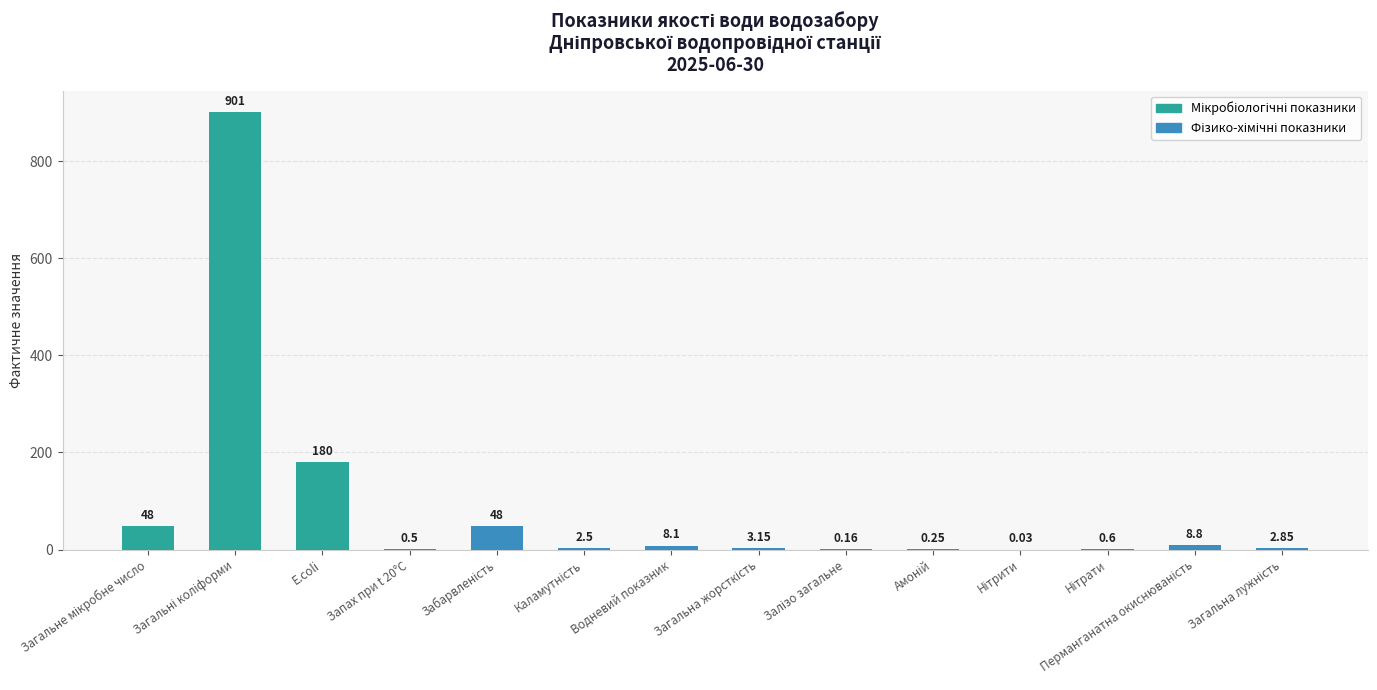

What is the maximum value shown in the chart?

901.0